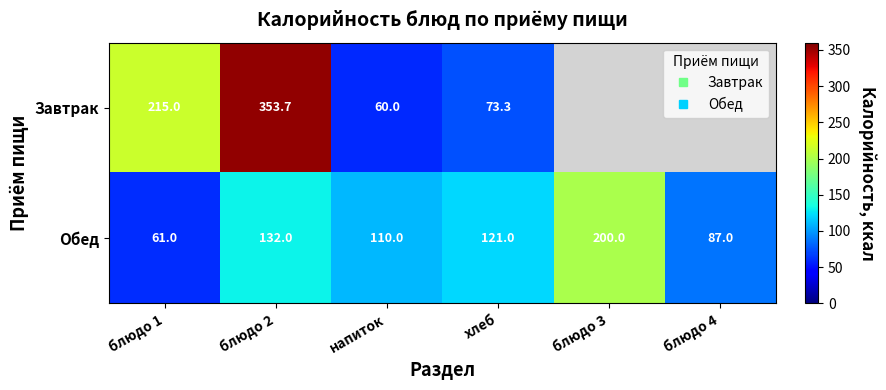

What is the spread (max minus min) of values at блюдо 2?

221.7